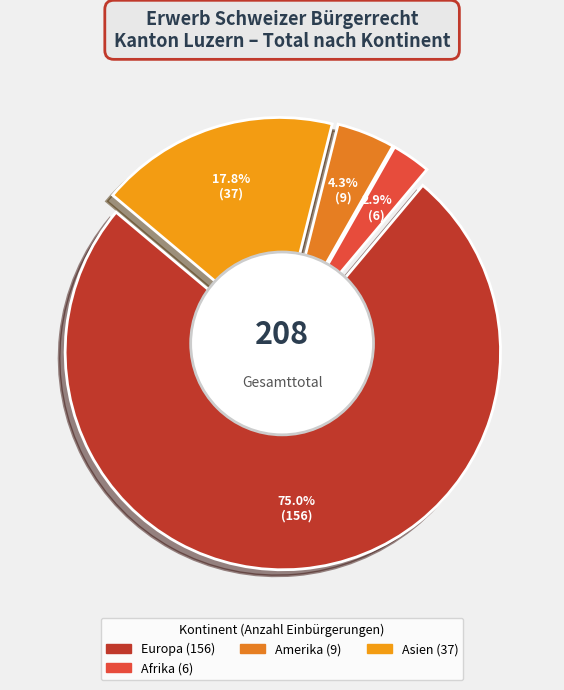

To the nearest percent, what portion does Afrika represent?

3%